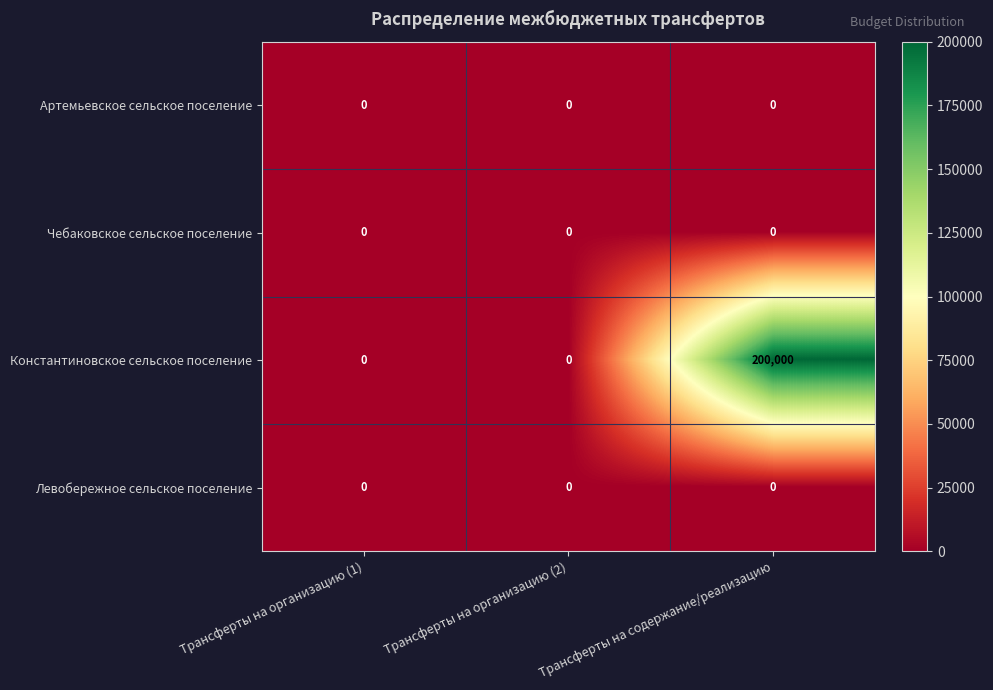

At how many categories does at least one series exceed 124507?

1